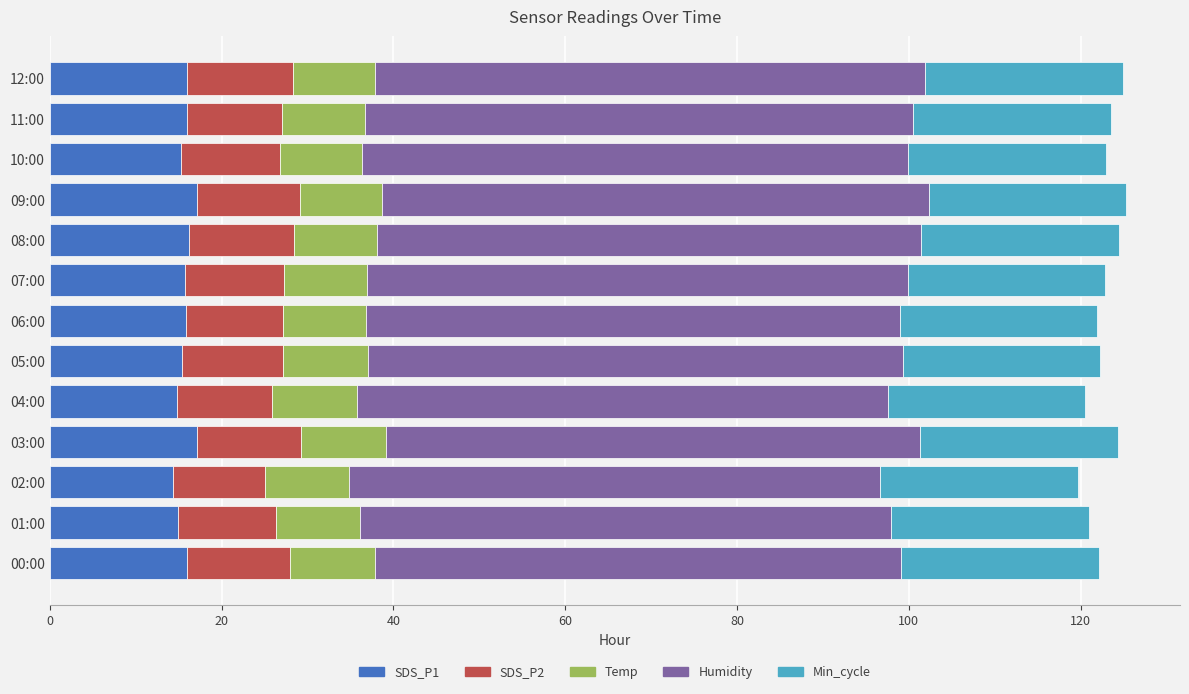

What is the maximum value for SDS_P1?

17.2